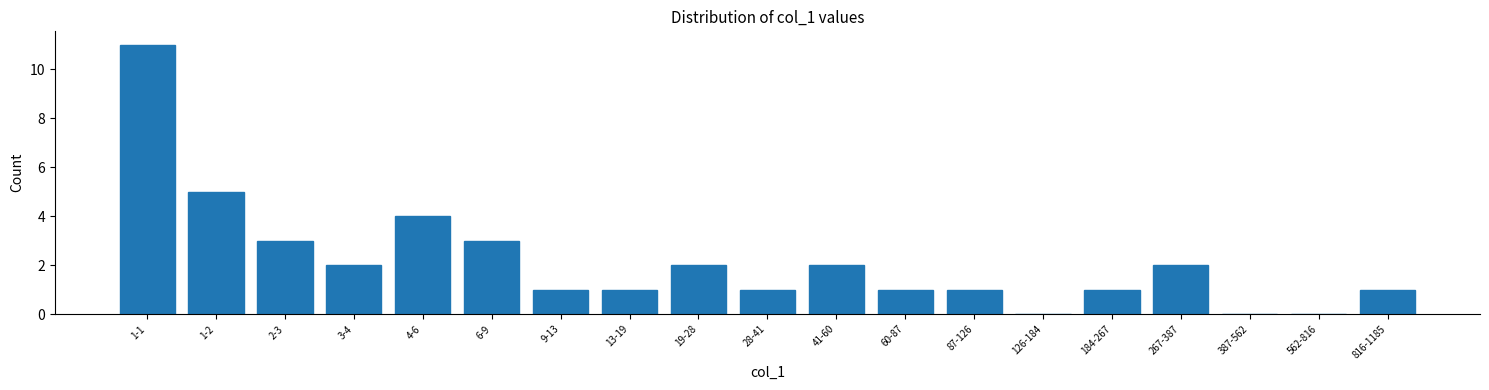

Reading left to right, extract all data points from this chart.

1-1=11	1-2=5	2-3=3	3-4=2	4-6=4	6-9=3	9-13=1	13-19=1	19-28=2	28-41=1	41-60=2	60-87=1	87-126=1	126-184=0	184-267=1	267-387=2	387-562=0	562-816=0	816-1185=1